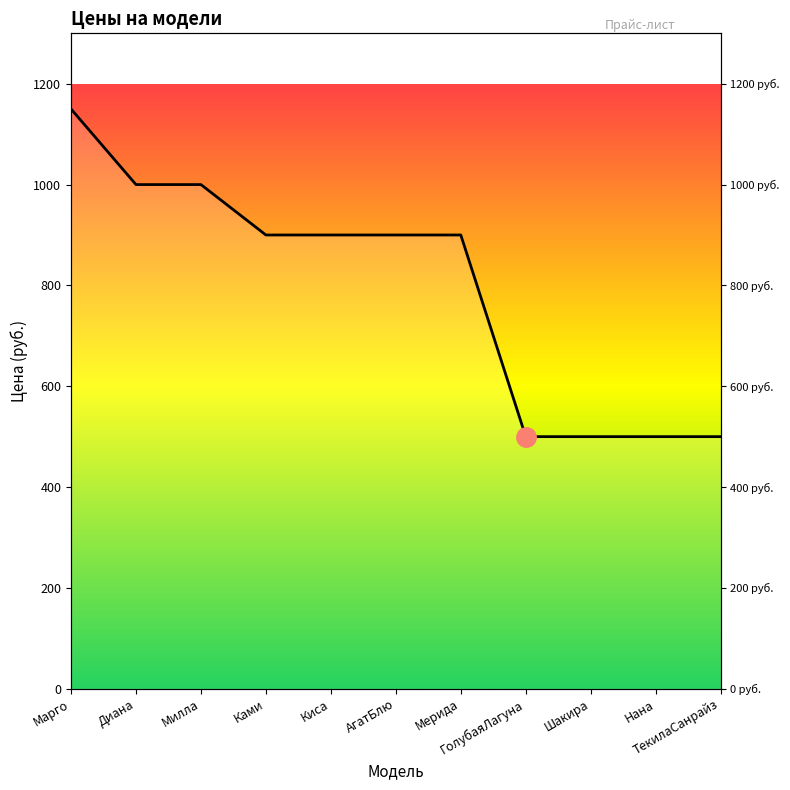

At which category does the chart reach its minimum across all series?

ГолубаяЛагуна